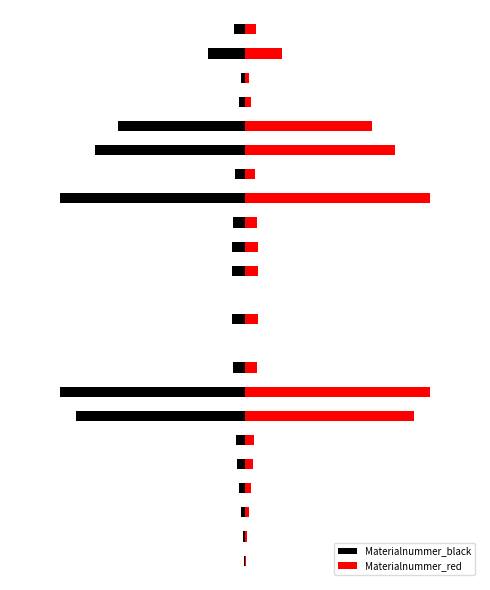

Between −0.75 and 12, which series saw the biggest shift?

Materialnummer_black